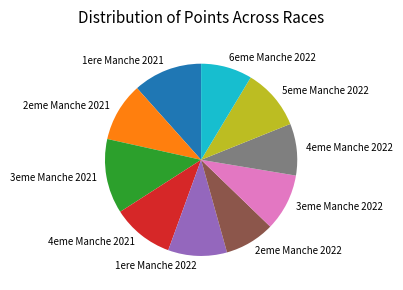

What is the largest slice in the pie chart?

3eme Manche 2021